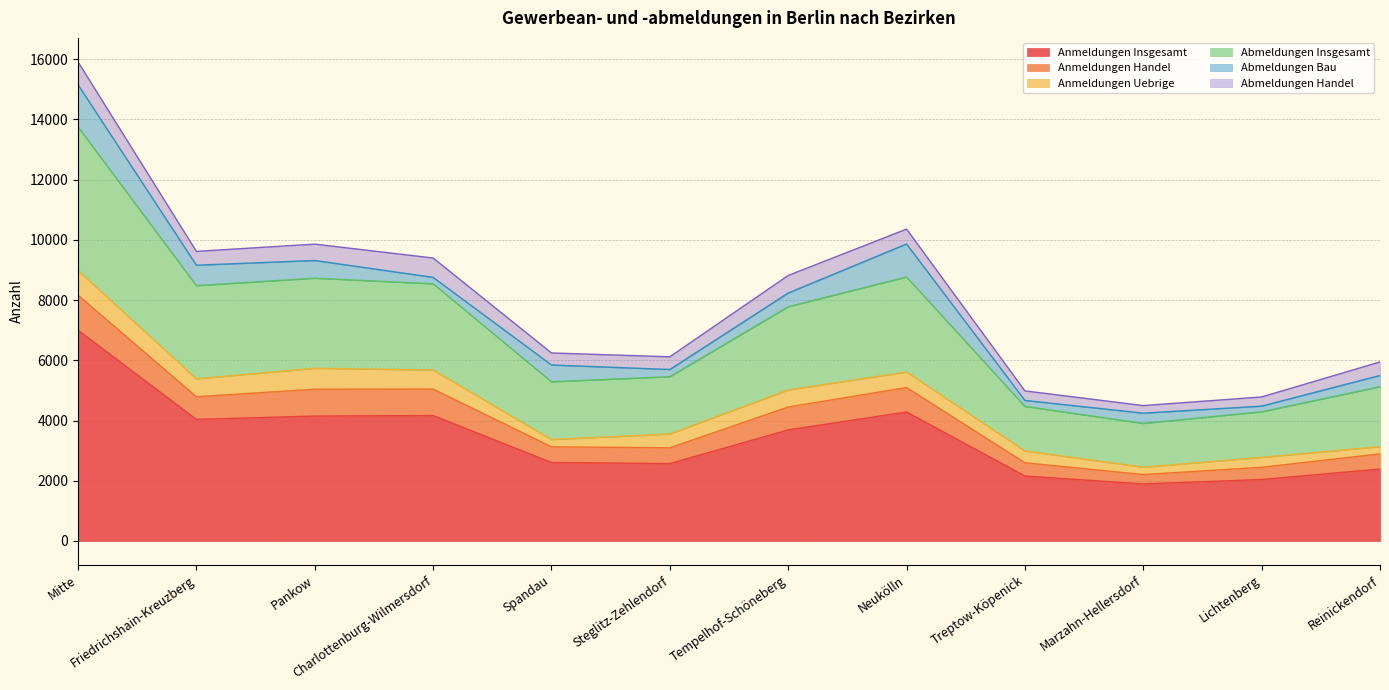

The value of Anmeldungen Handel at Neukölln is 7679. True or false?

False